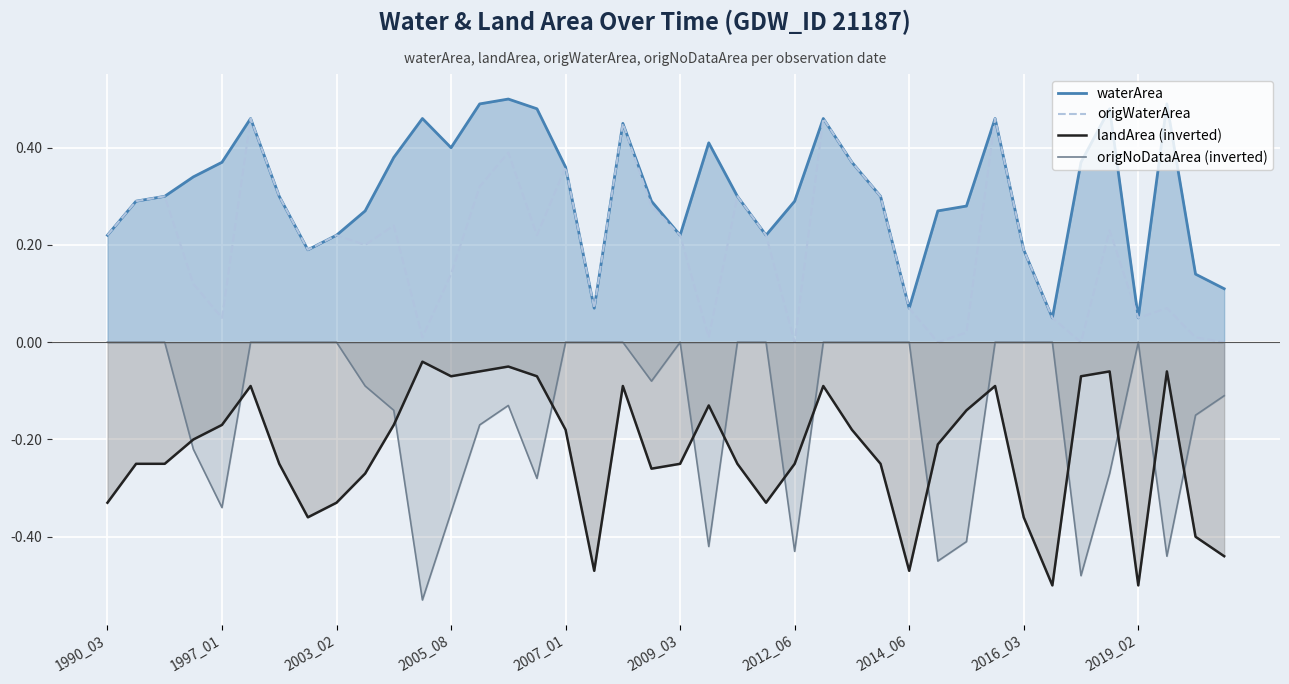

In waterArea, how many points are higher than both neighbors (excluding endpoints)?

9